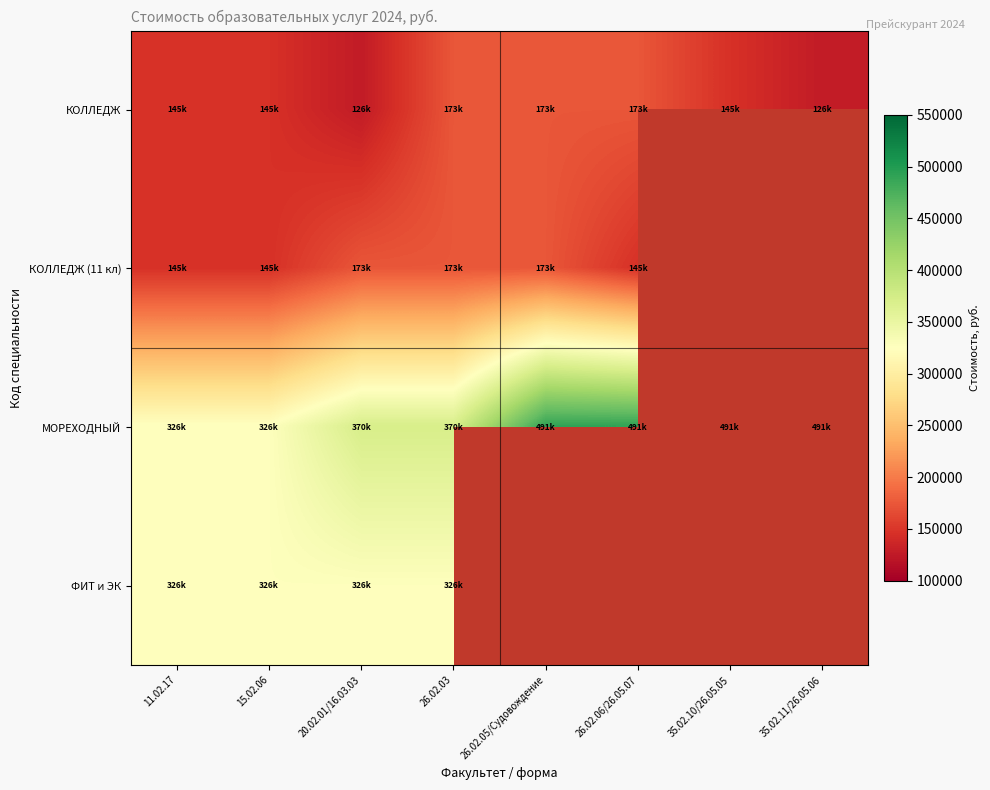

Where is КОЛЛЕДЖ nearest to the value 150200?

11.02.17